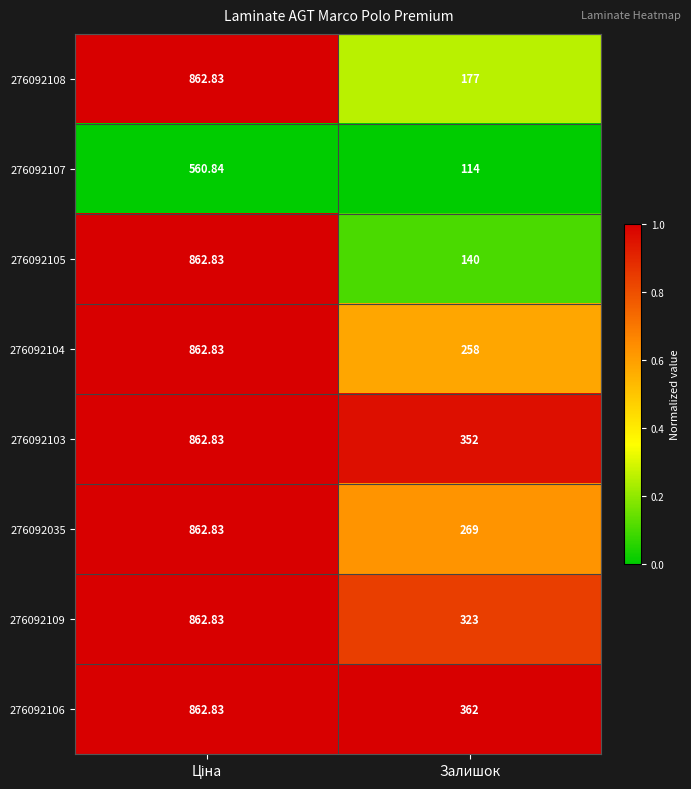

Is the value of 276092108 at Залишок greater than the value of 276092107 at Залишок?

Yes